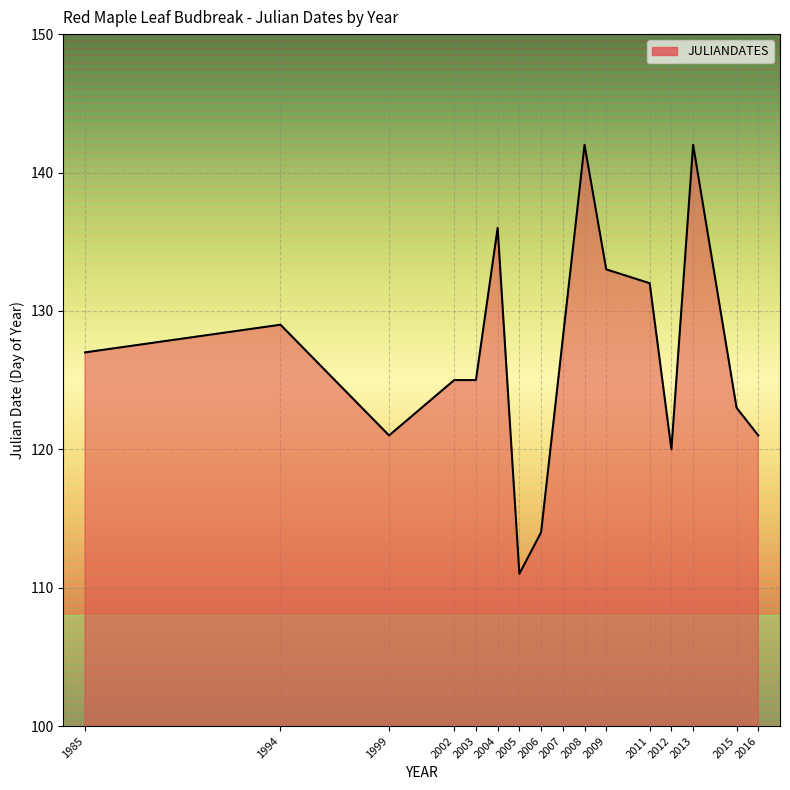

What is the difference between the values at 2005 and 2016?

10